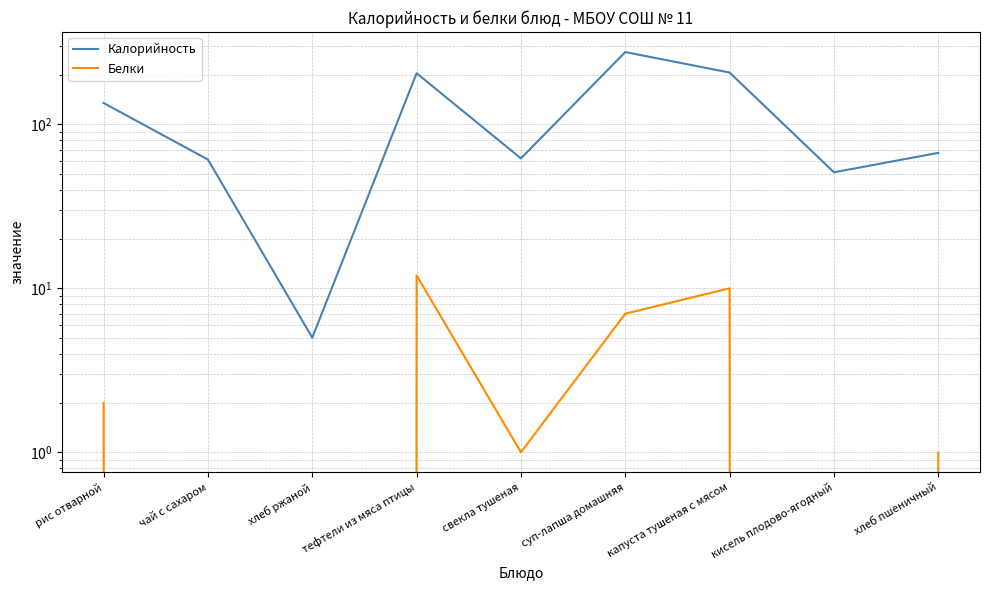

Reading left to right, extract all data points from this chart.

Калорийность: рис отварной=135	чай с сахаром=61	хлеб ржаной=5	тефтели из мяса птицы=205	свекла тушеная=62	суп-лапша домашняя=276	капуста тушеная с мясом=207	кисель плодово-ягодный=51	хлеб пшеничный=67
Белки: рис отварной=2	чай с сахаром=0	хлеб ржаной=0	тефтели из мяса птицы=12	свекла тушеная=1	суп-лапша домашняя=7	капуста тушеная с мясом=10	кисель плодово-ягодный=0	хлеб пшеничный=1